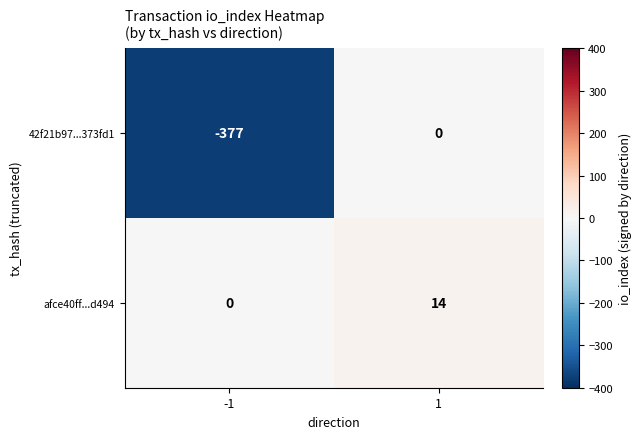

True or false: 42f21b97...373fd1 has a value of -225 at 1.

False